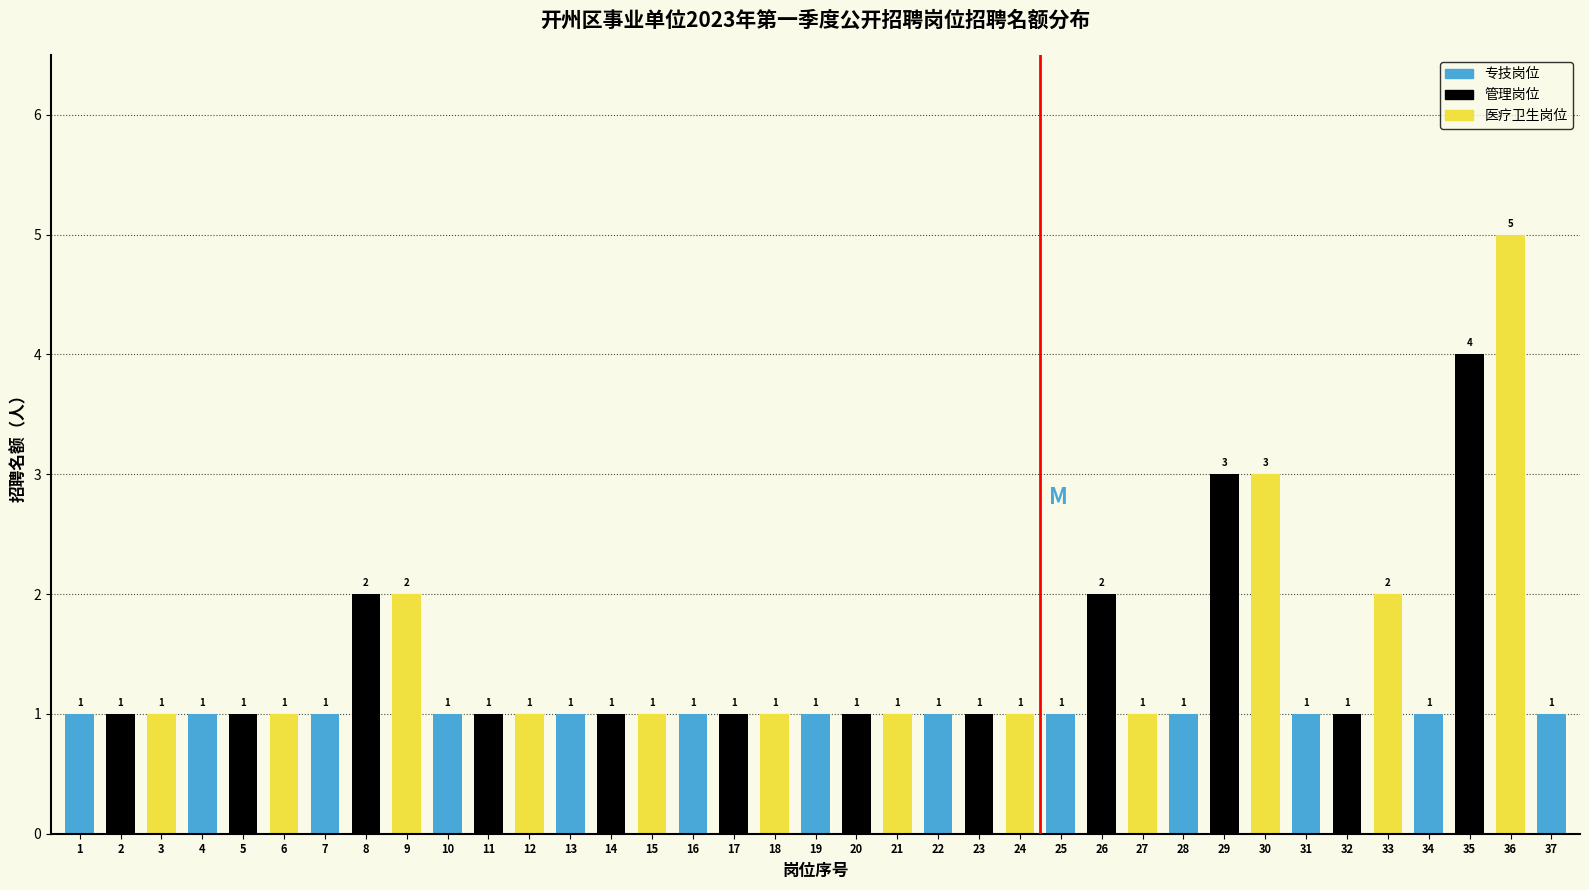

Reading left to right, what are all the values shown in this chart?

1=1	2=1	3=1	4=1	5=1	6=1	7=1	8=2	9=2	10=1	11=1	12=1	13=1	14=1	15=1	16=1	17=1	18=1	19=1	20=1	21=1	22=1	23=1	24=1	25=1	26=2	27=1	28=1	29=3	30=3	31=1	32=1	33=2	34=1	35=4	36=5	37=1